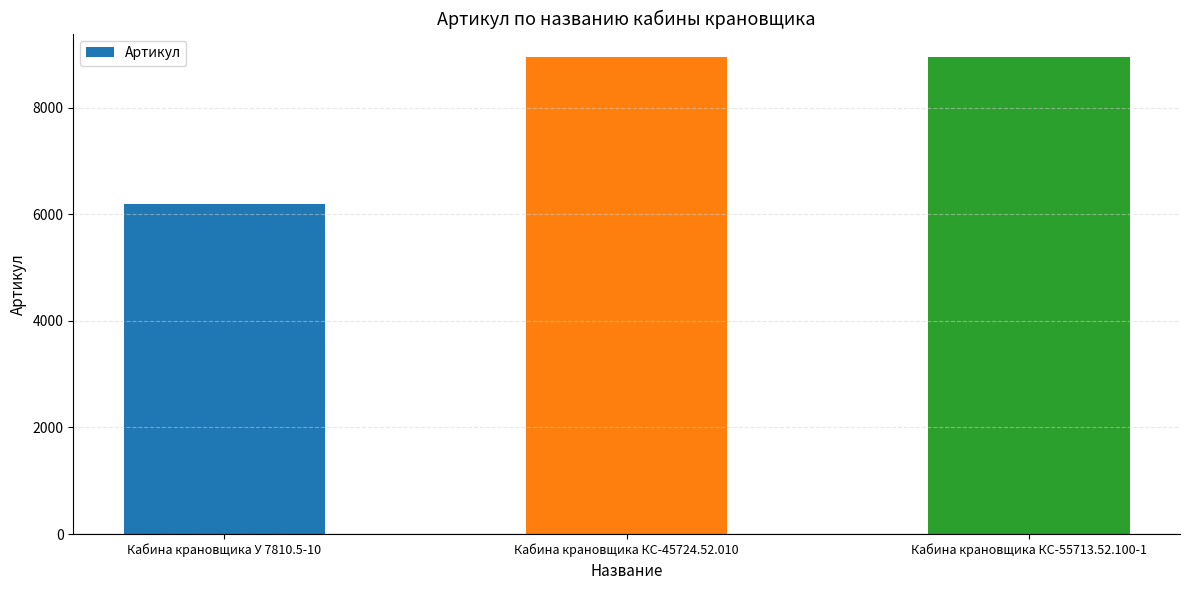

What is the sum of all values?

24083